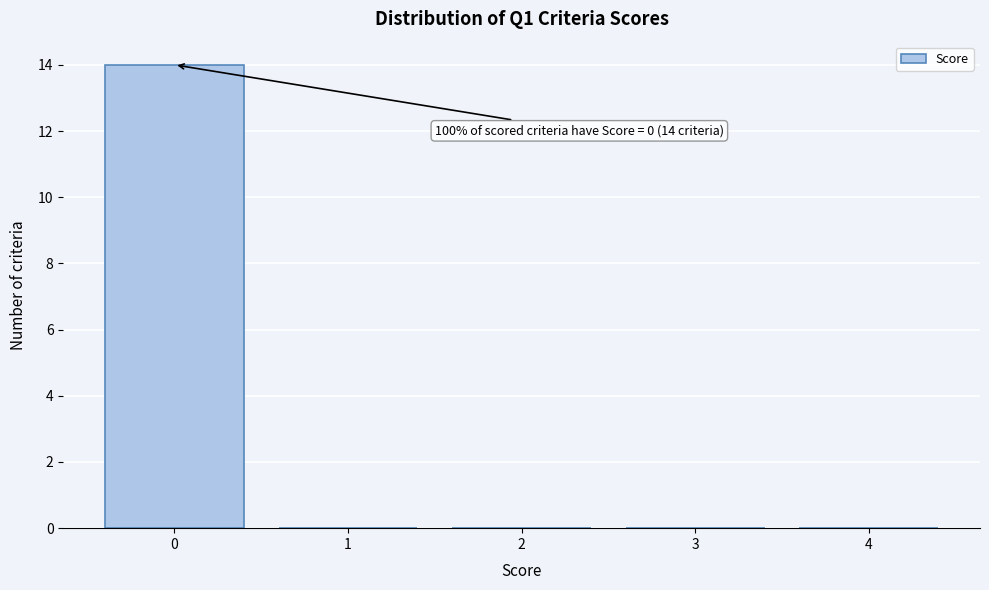

Which range on the x-axis has the tallest bar?

-0.5 to 0.5